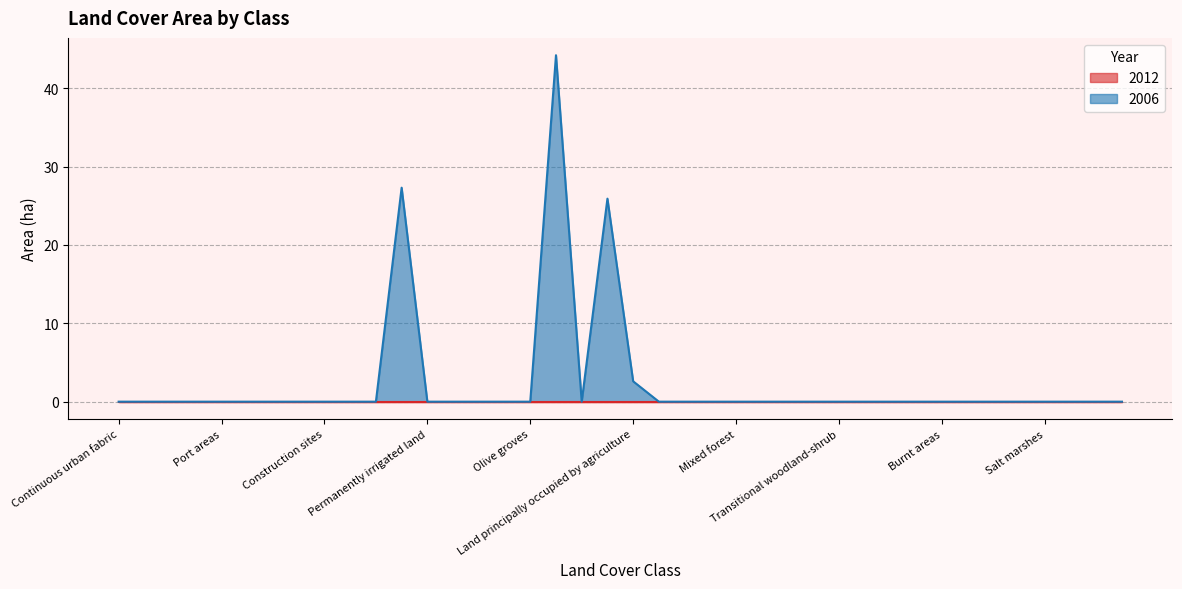

True or false: the data shows -20.1 at Olive groves.

False